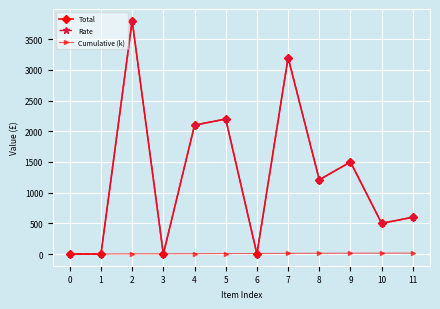

Rank the categories by Rate value from highest to lowest.

2, 7, 5, 4, 9, 8, 11, 10, 0, 1, 3, 6